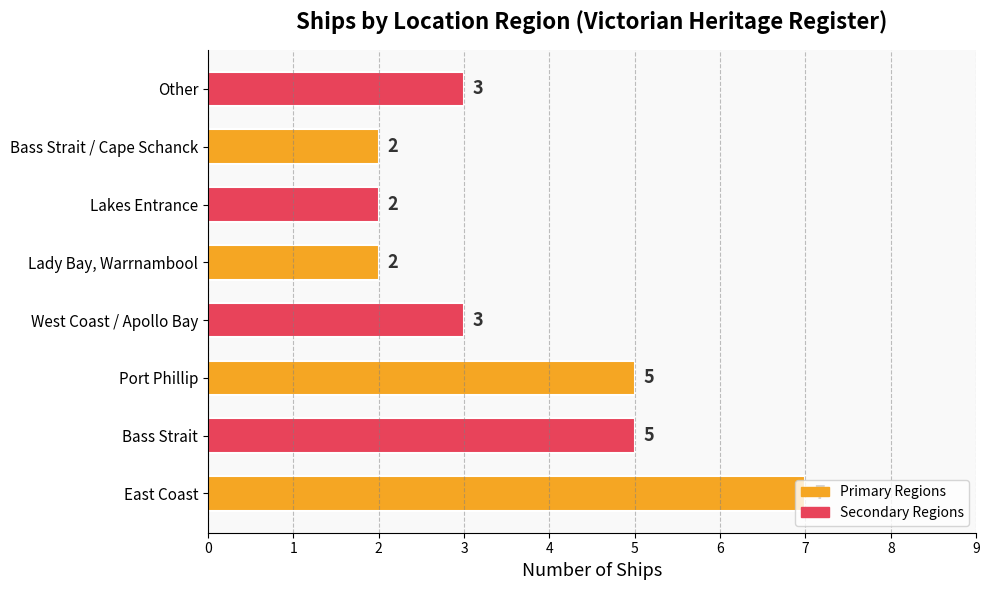

Are the bars horizontal?

Yes